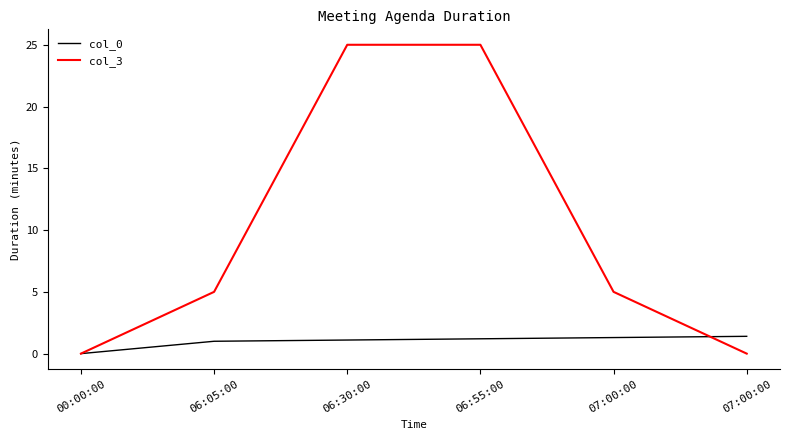

What are all the series names shown in the legend?

col_0, col_3